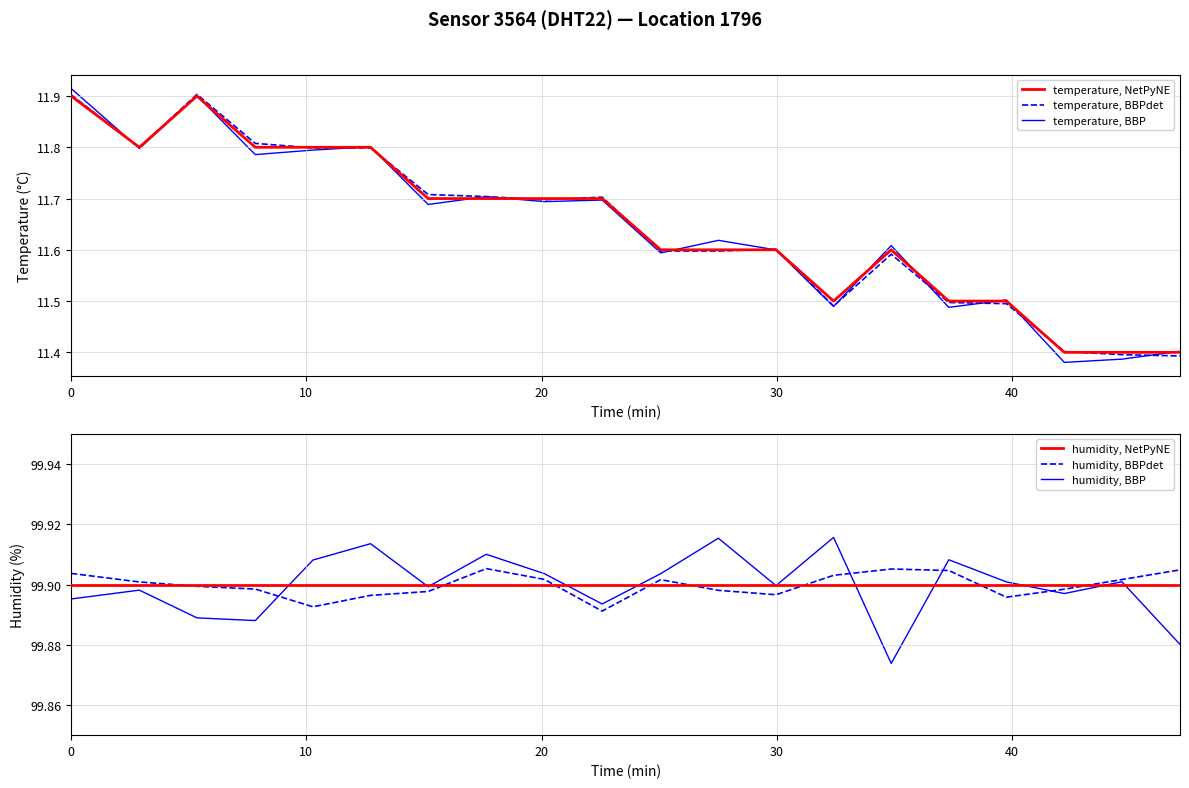

Is the value of temperature, BBPdet at 40 greater than the value of humidity, BBP at 20?

No